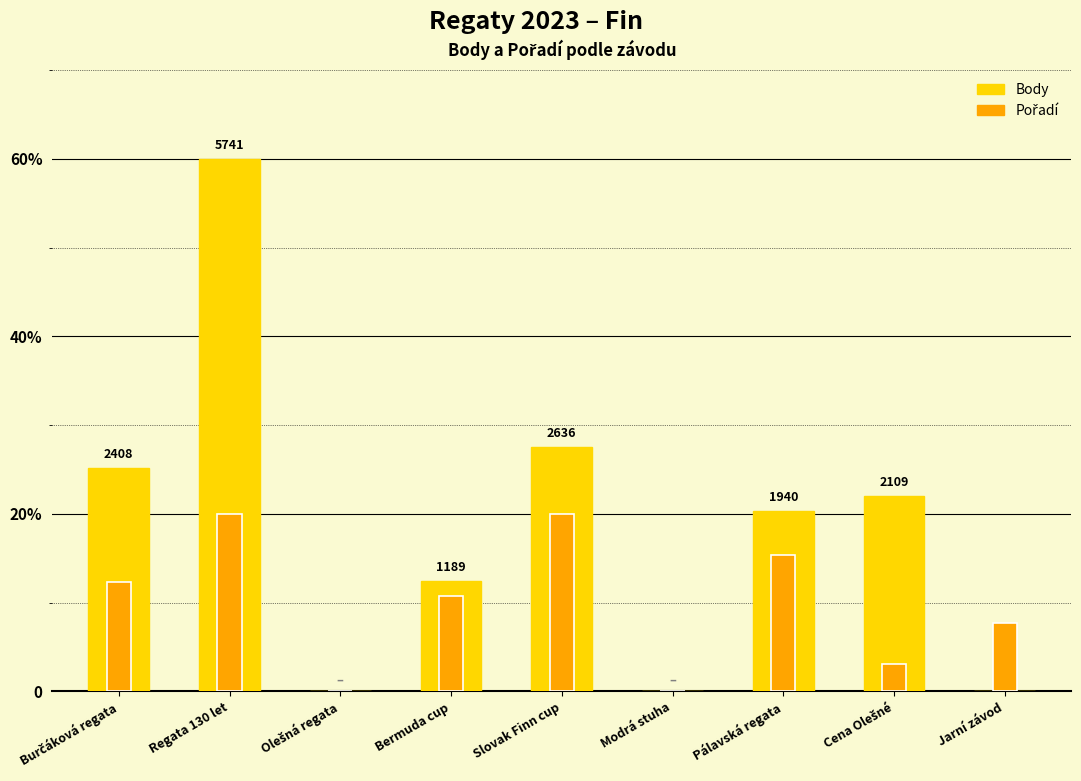

Between Olešná regata and Pálavská regata, which series saw the biggest shift?

Body